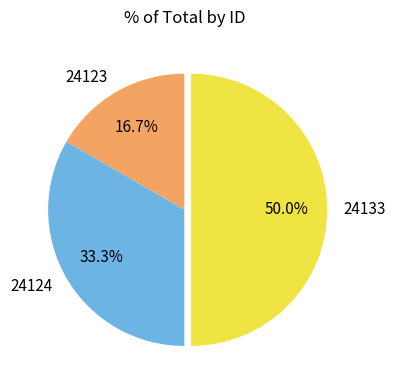

Combined, what portion of the pie is 24123 and 24124?

50.0%